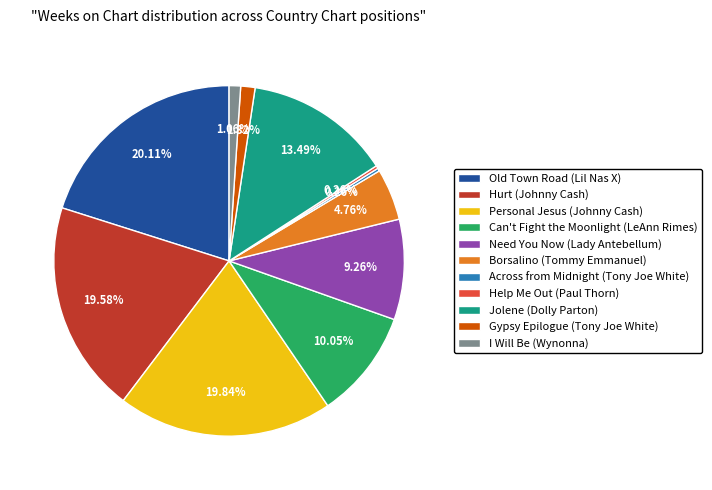

Is the sum of Need You Now (Lady Antebellum) and Can't Fight the Moonlight (LeAnn Rimes) greater than half?

No